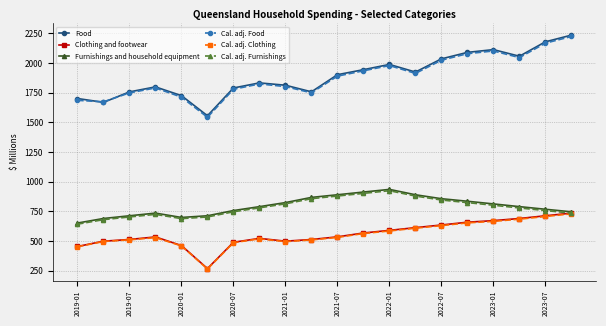

What is the maximum value shown in the chart?

2234.6